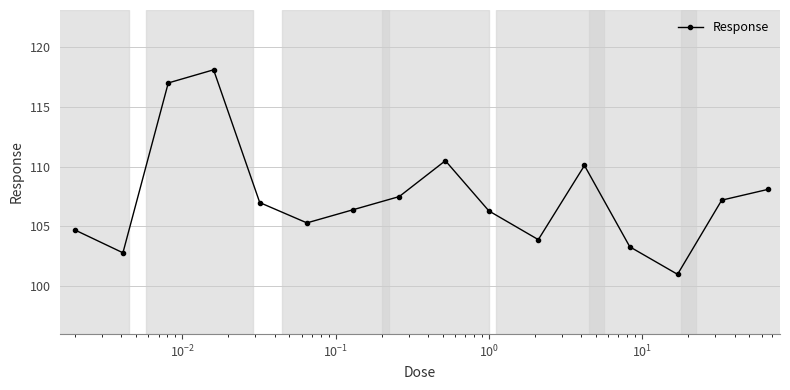

What is the difference between the maximum and minimum values?

17.1